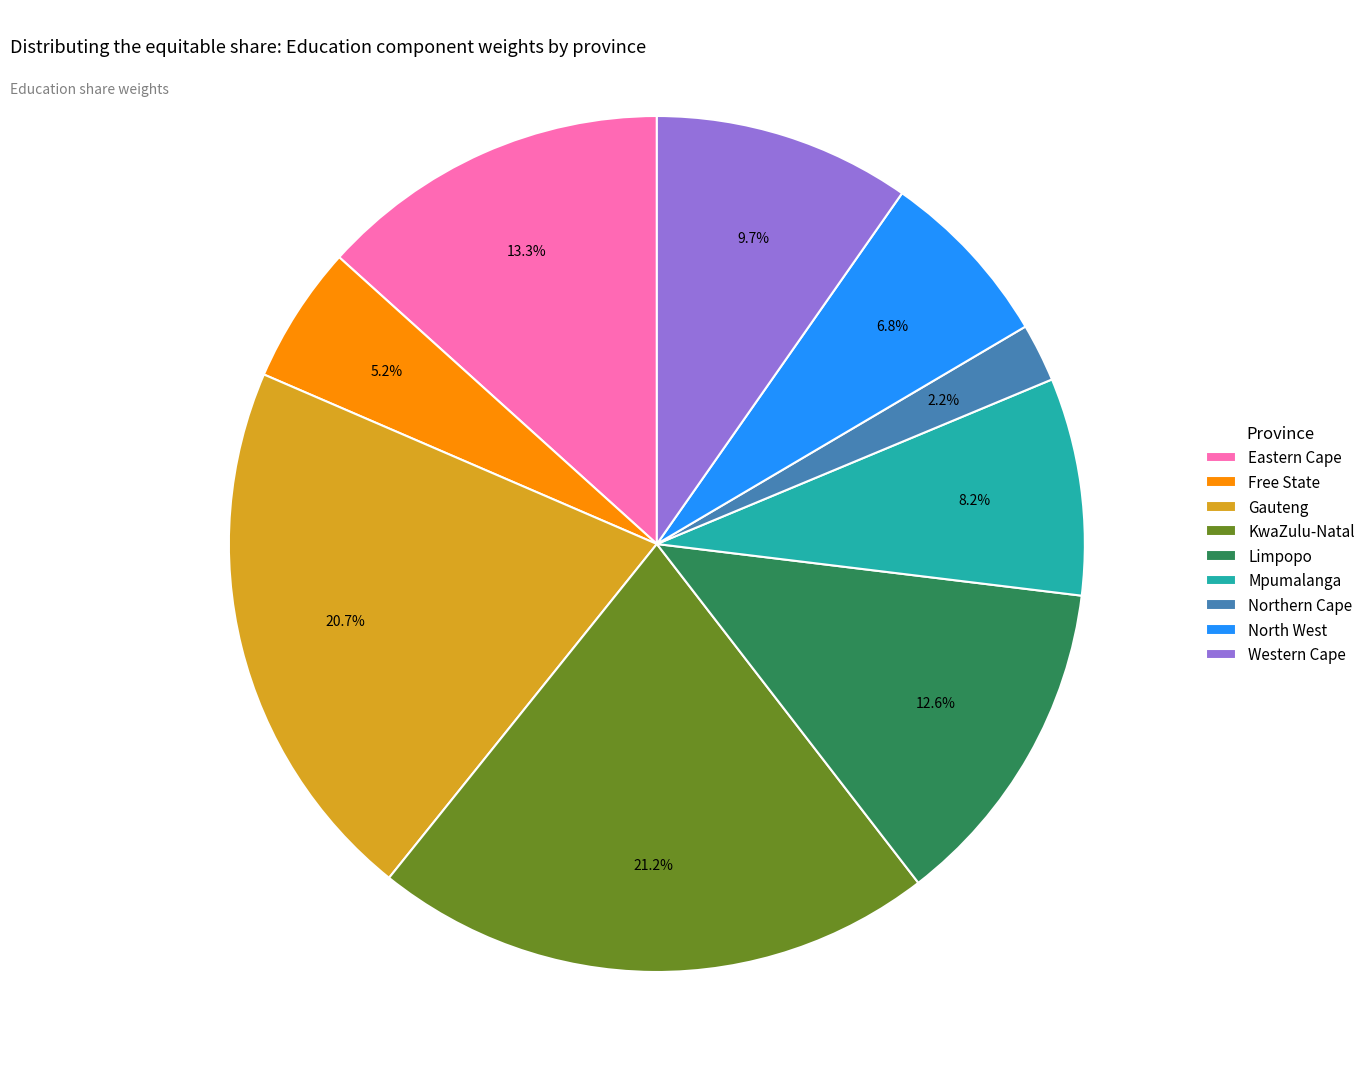

Does any single category account for the majority?

No